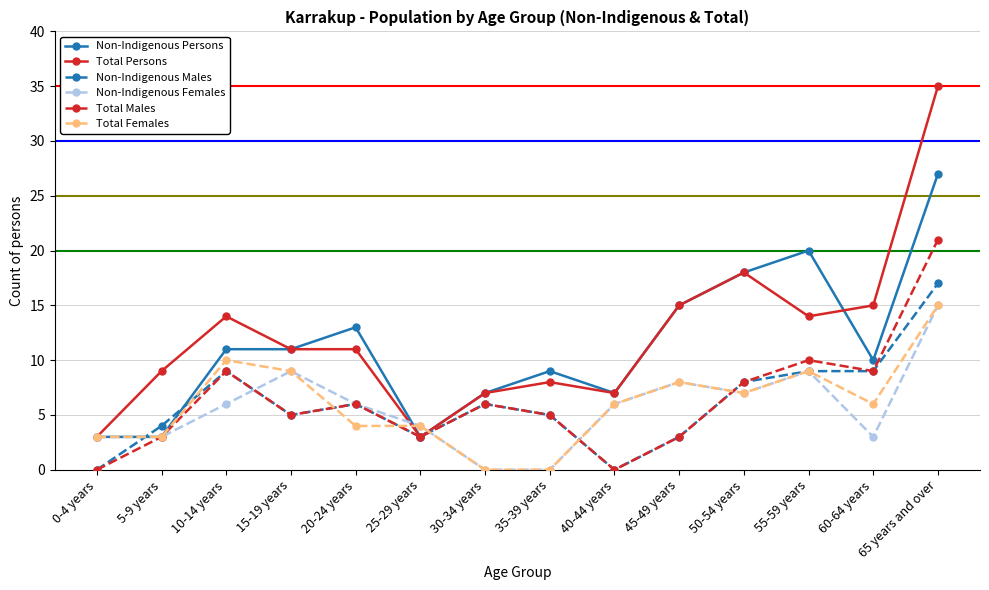

At which category is the sum across all series the highest?

65 years and over